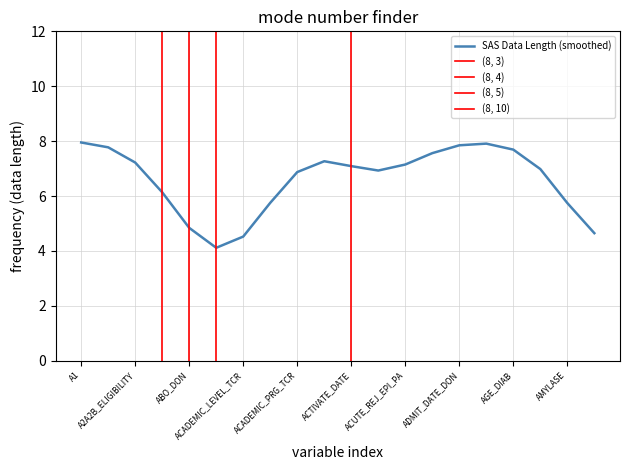

What is the highest value of the SAS ANALYSIS FORMAT (ALOCUS/etc) series?

8